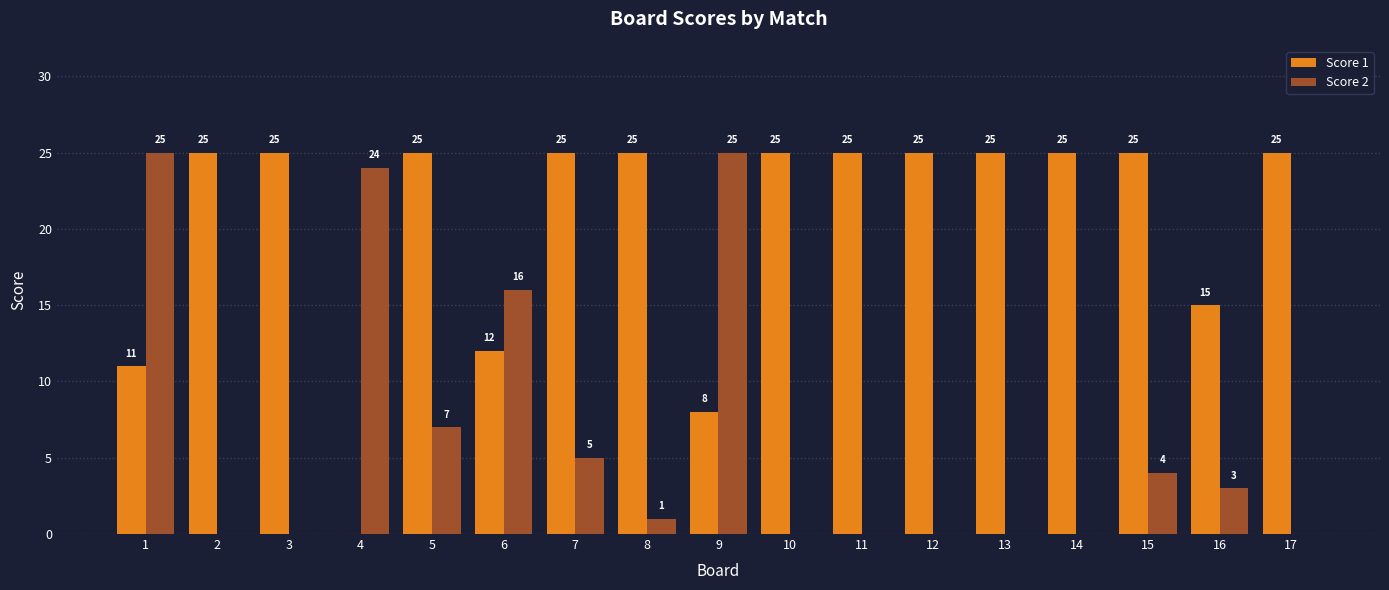

Between 4 and 12, which series saw the biggest shift?

Score 1